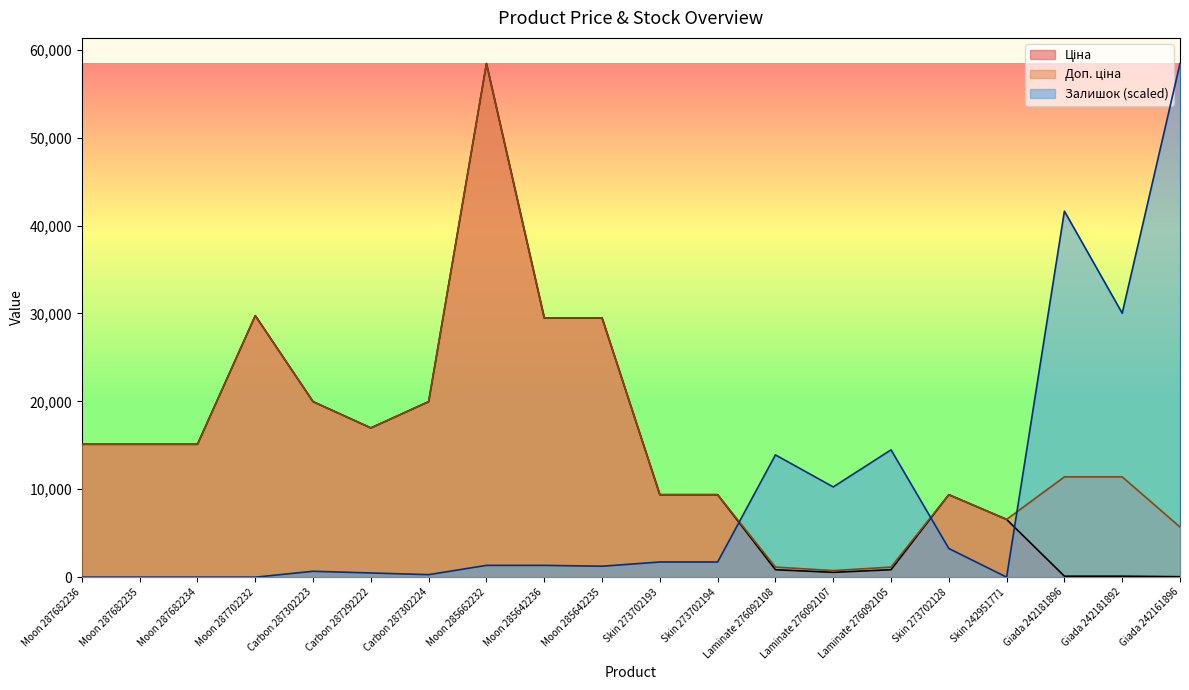

Reading left to right, transcribe all the data shown in this chart.

Ціна: 15120.0	15120.0	15120.0	29747.2	19964.2	16976.3	19964.2	58426.5	29491.5	29491.5	9384.0	9384.0	848.4	551.5	848.4	9384.0	6568.8	114.1	114.1	57.0
Доп. ціна: 15120.0	15120.0	15120.0	29747.2	19964.2	16976.3	19964.2	58426.5	29491.5	29491.5	9384.0	9384.0	1149.7	747.0	1149.7	9384.0	6568.8	11410.0	11410.0	5705.0
Залишок: 0.0	0.0	0.0	0.0	671.6	479.7	287.8	1343.1	1343.1	1247.2	1726.9	1726.9	13911.1	10265.4	14486.7	3261.9	0.0	41637.3	30028.7	58426.5